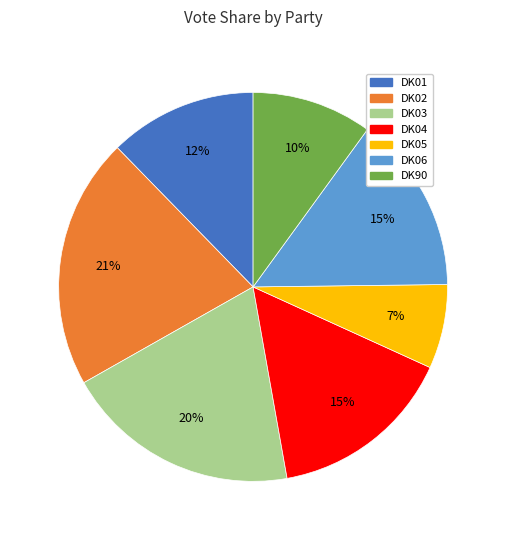

Which category has the biggest portion of the pie?

DK02